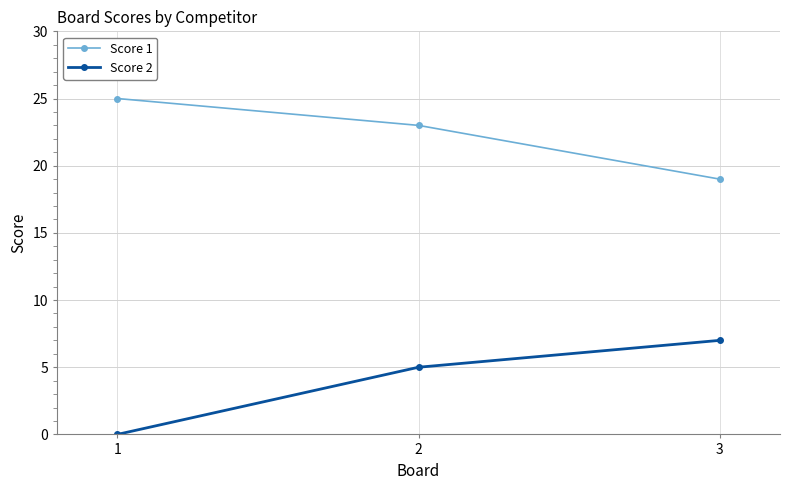

The Score 1 series shows 19 at 3. True or false?

True